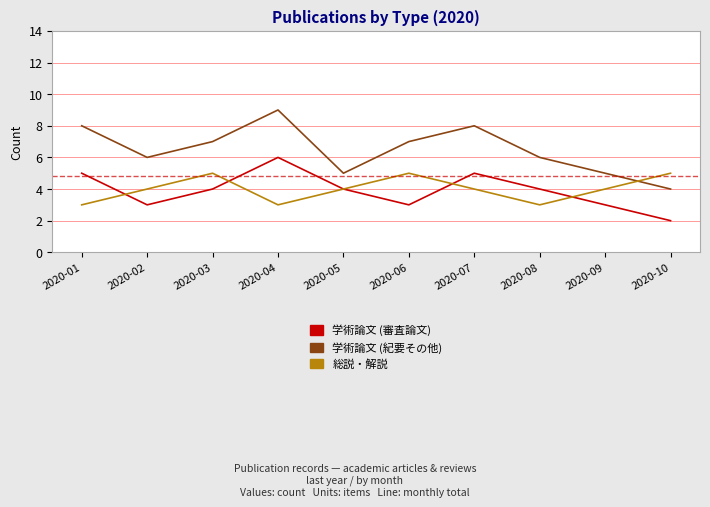

Which series changed the most between 2020-01 and 2020-10?

学術論文 (紀要その他)